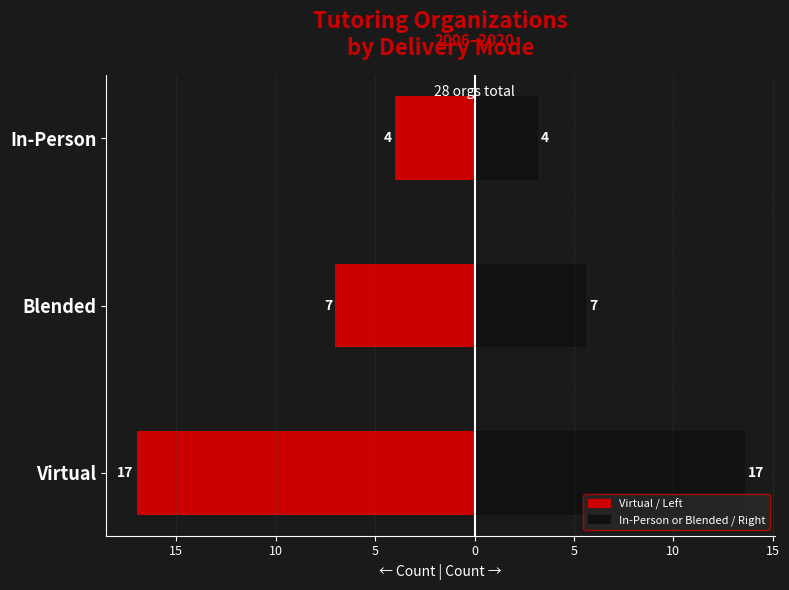

How many data points in Avg Year Started (right) are less than 5?

1